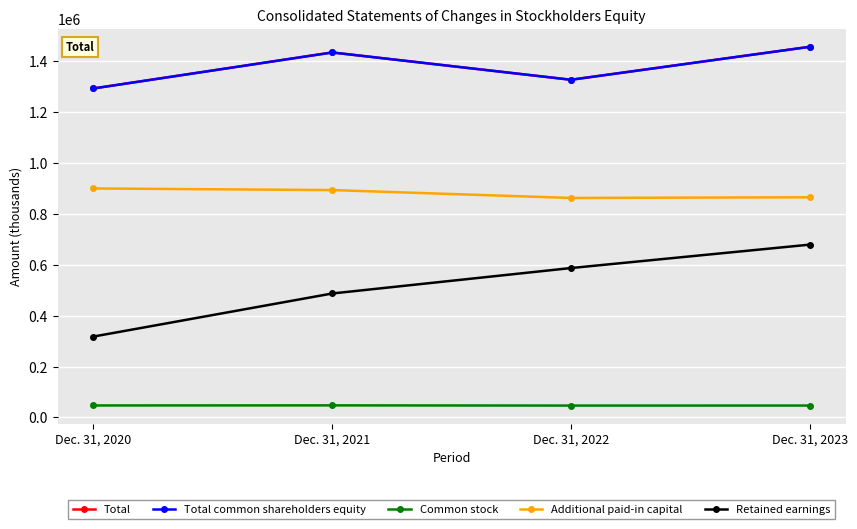

What is the greatest value displayed?

1454887